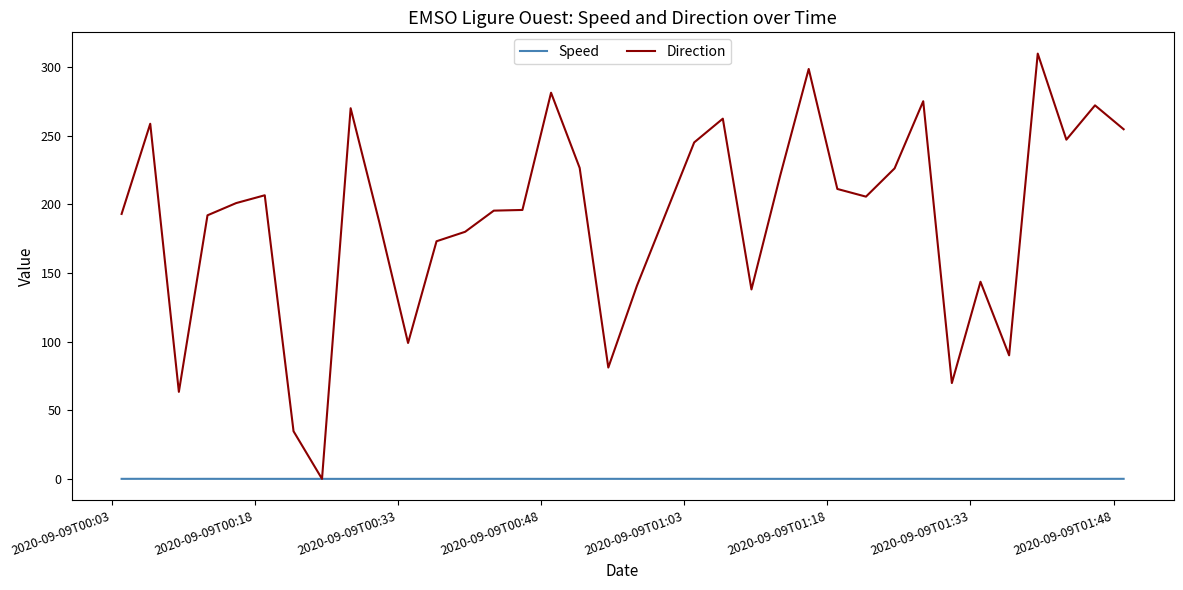

Which series has the widest spread of values?

Direction